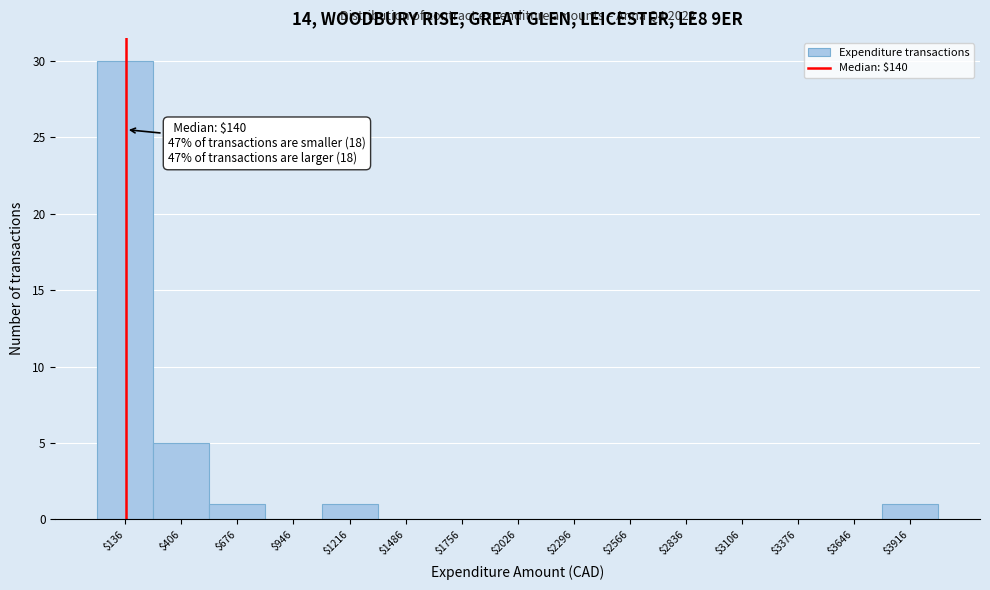

Which range on the x-axis has the tallest bar?

0 to 250